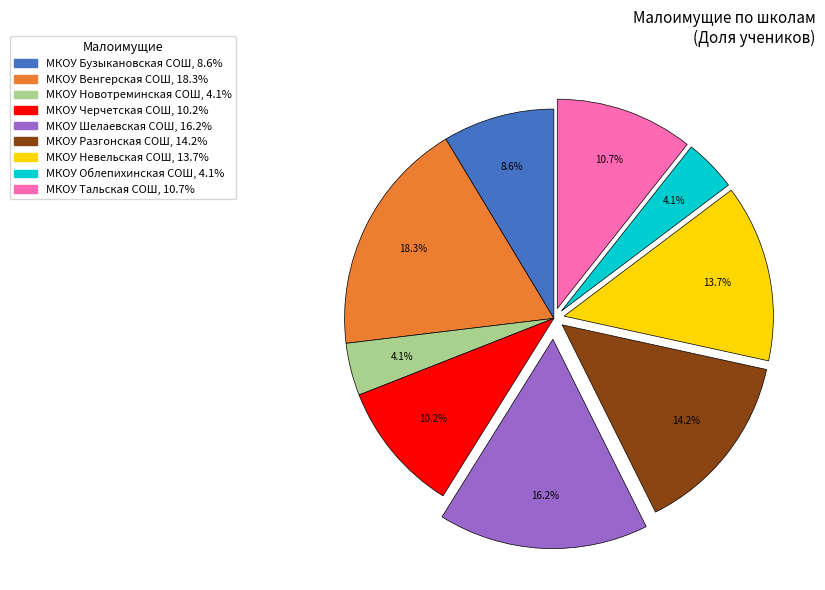

To the nearest percent, what portion does МКОУ Венгерская СОШ represent?

18%